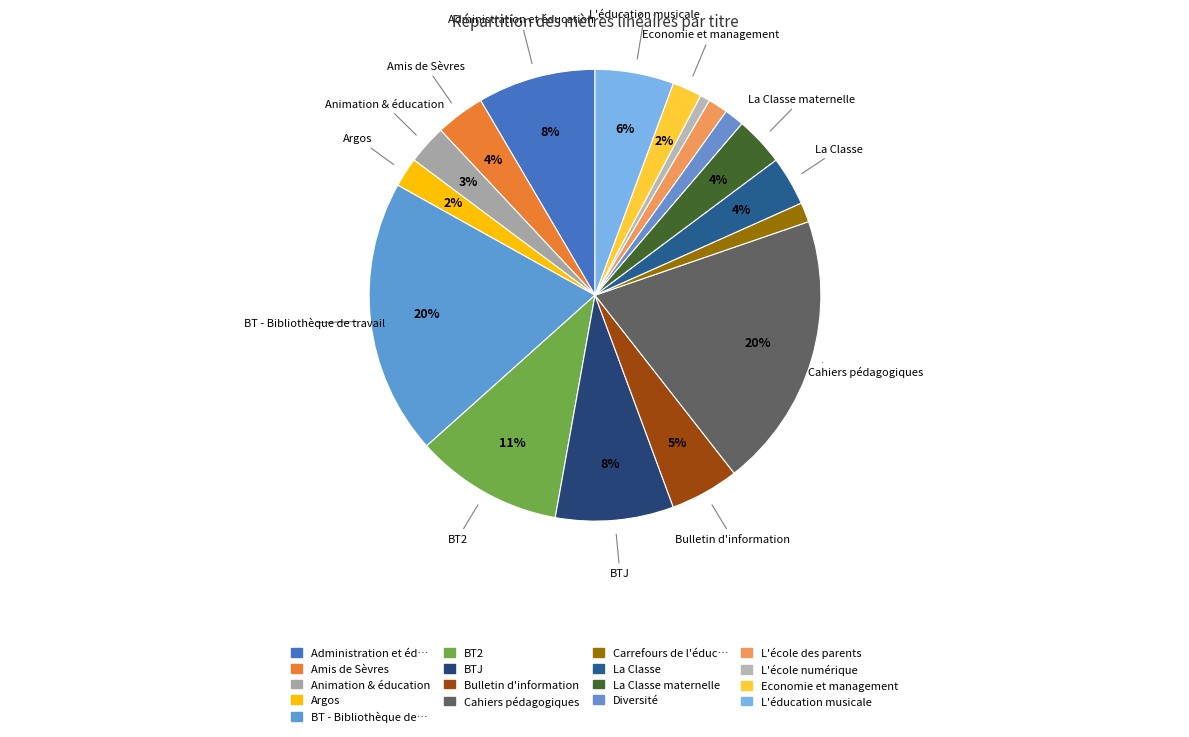

Is there any slice that represents more than half of the pie?

No